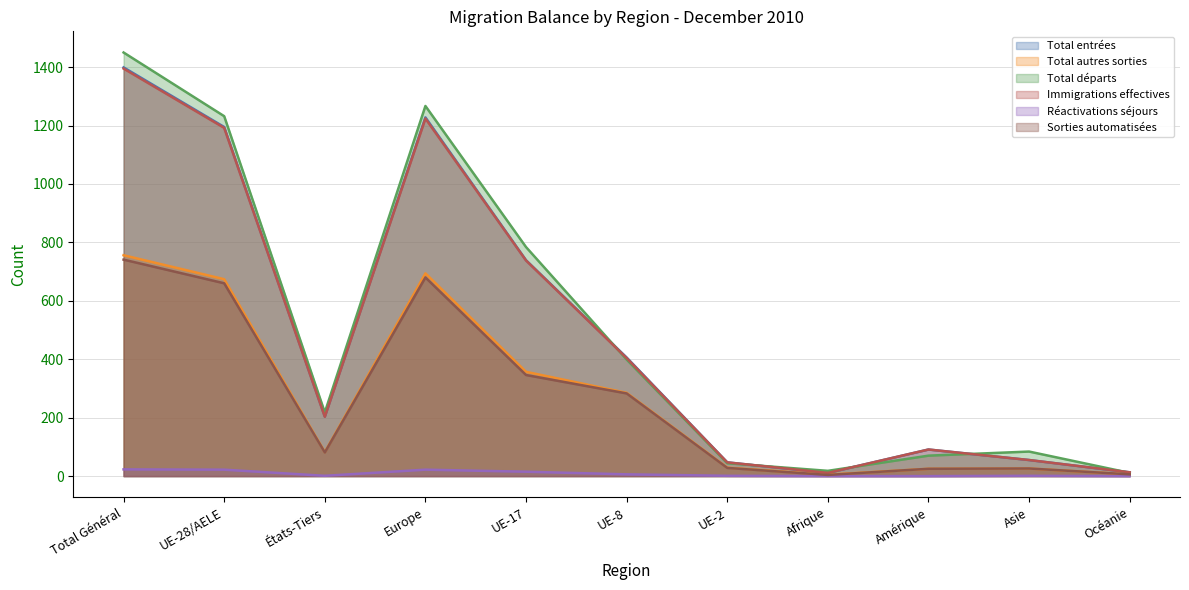

What is the value of the Réactivations séjours point at the 4th from the left?

22